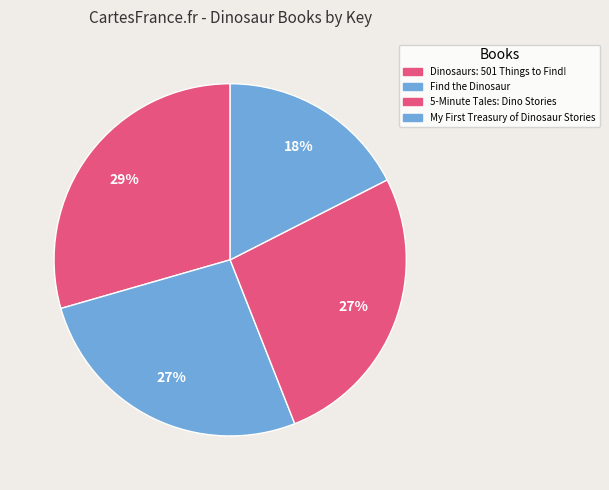

Which category has the biggest portion of the pie?

Dinosaurs: 501 Things to Find!